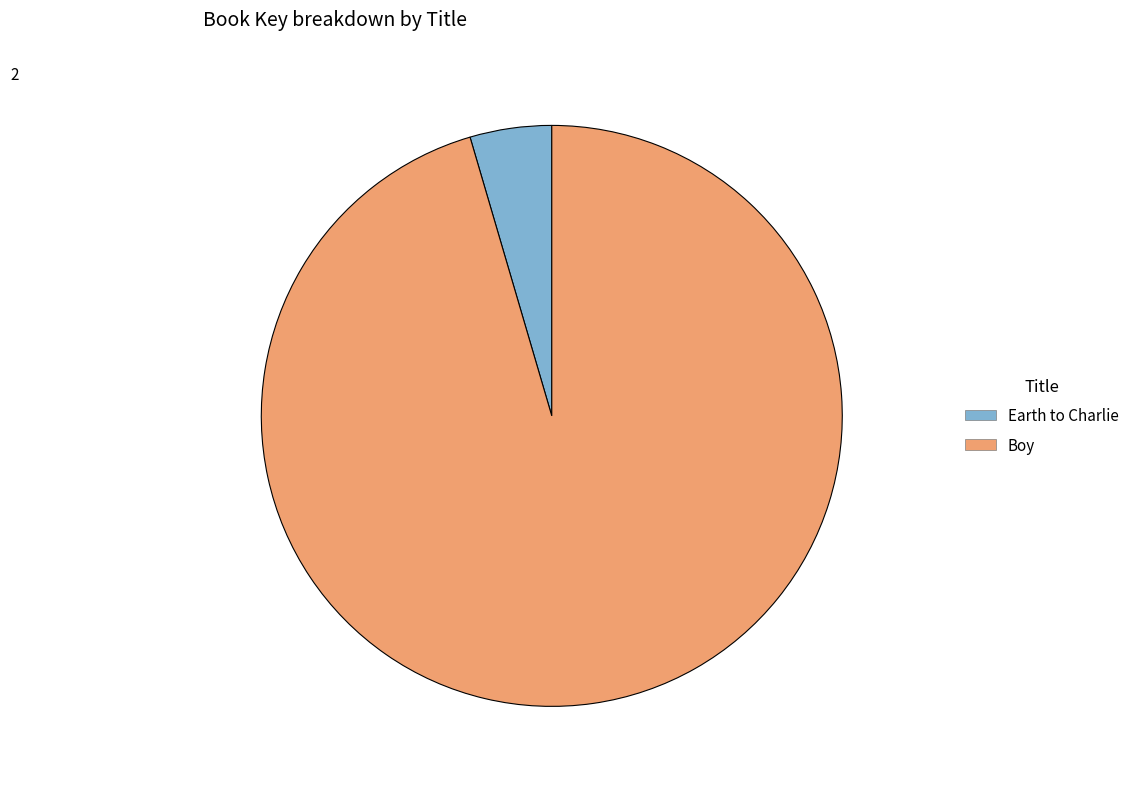

Rank the categories by value from highest to lowest.

Boy, Earth to Charlie